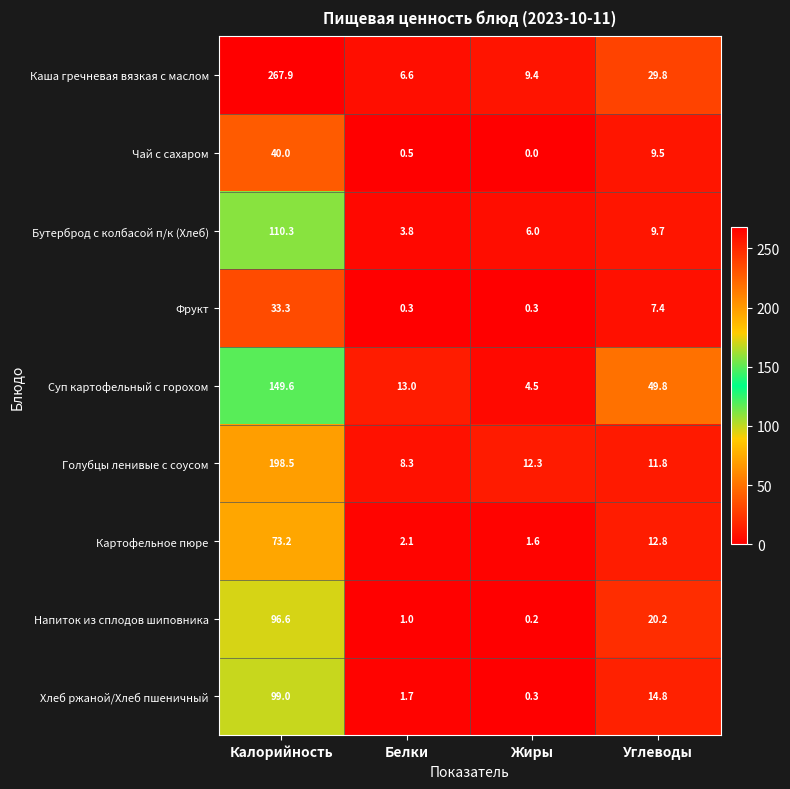

At Углеводы, list the series in order from largest to smallest.

Суп картофельный с горохом, Каша гречневая вязкая с маслом, Напиток из сплодов шиповника, Хлеб ржаной/Хлеб пшеничный, Картофельное пюре, Голубцы ленивые с соусом, Бутерброд с колбасой п/к (Хлеб), Чай с сахаром, Фрукт